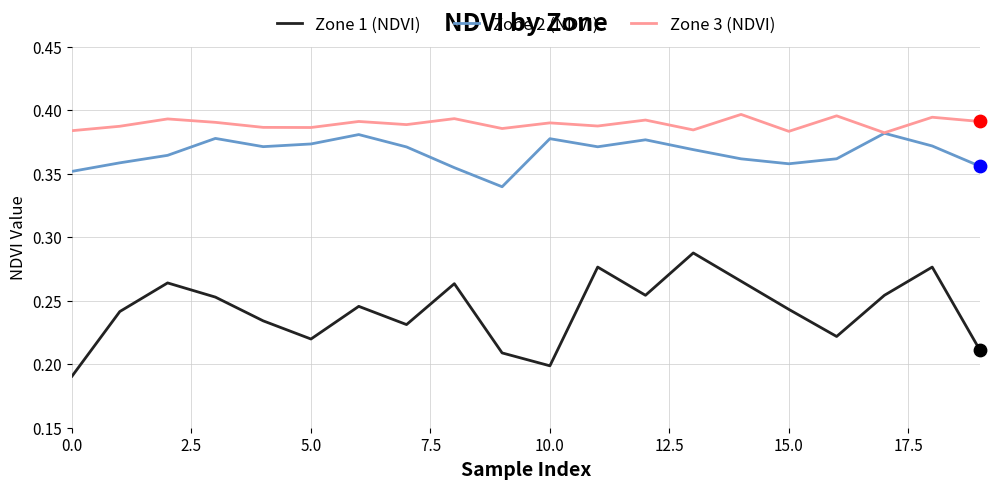

Which series has the largest range (max minus min)?

Zone 1 (NDVI)